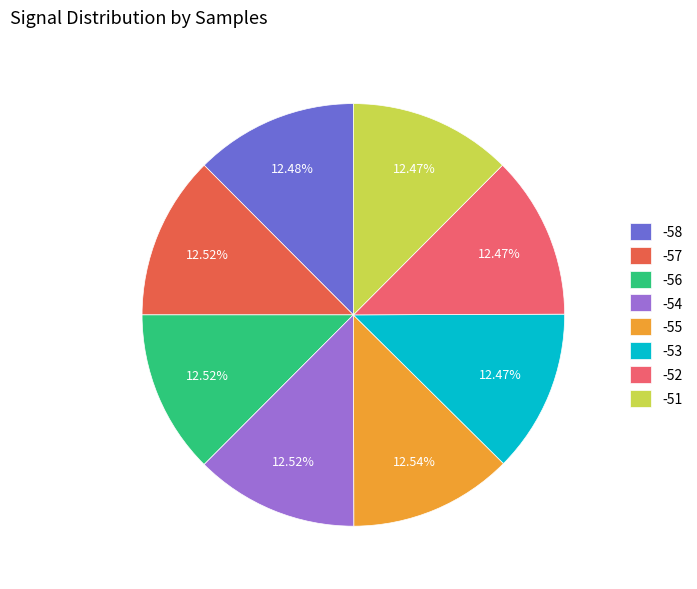

Combined, do -58 and -51 account for over 50%?

No